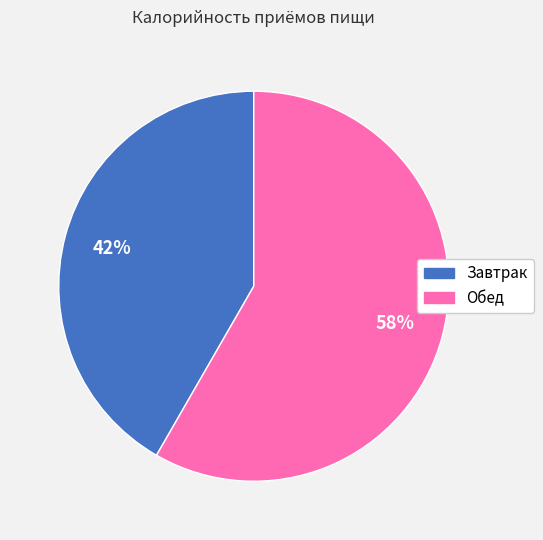

To the nearest percent, what is the combined percentage of Обед and Завтрак?

100%